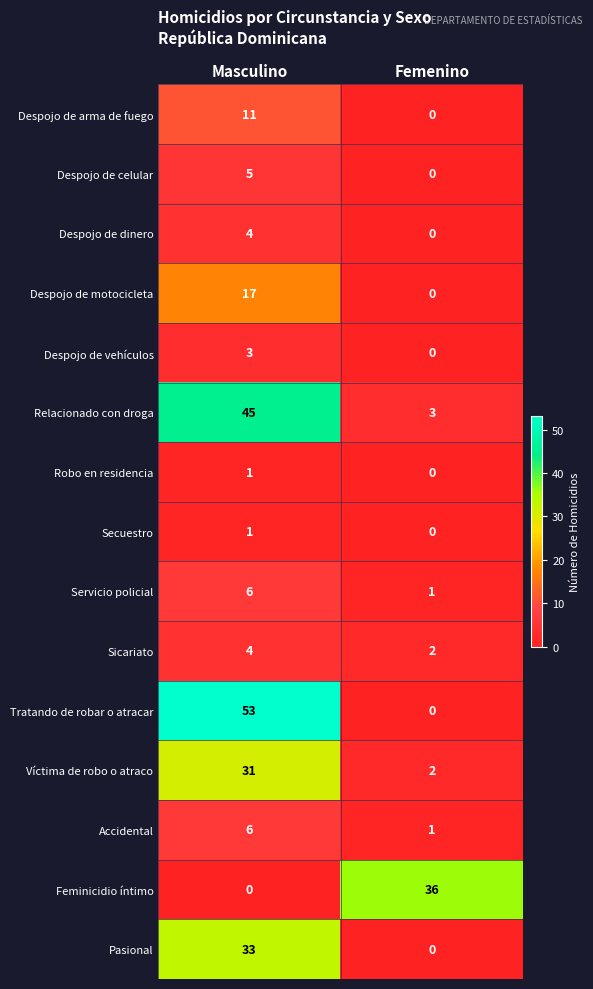

At which label is Tratando de robar o atracar closest to 26?

Femenino